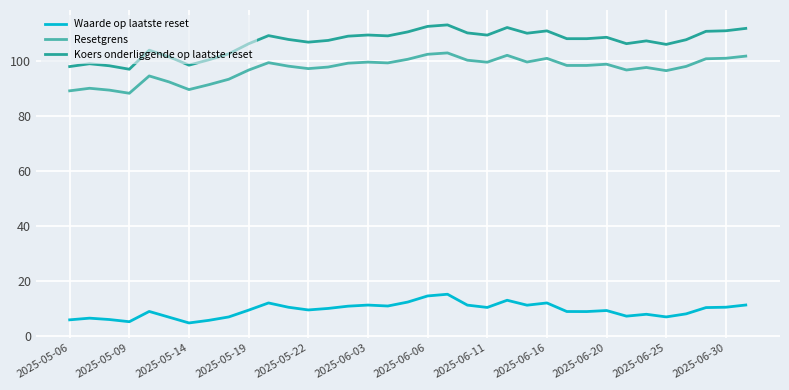

True or false: Waarde op laatste reset and Koers onderliggende op laatste reset cross at least once.

False